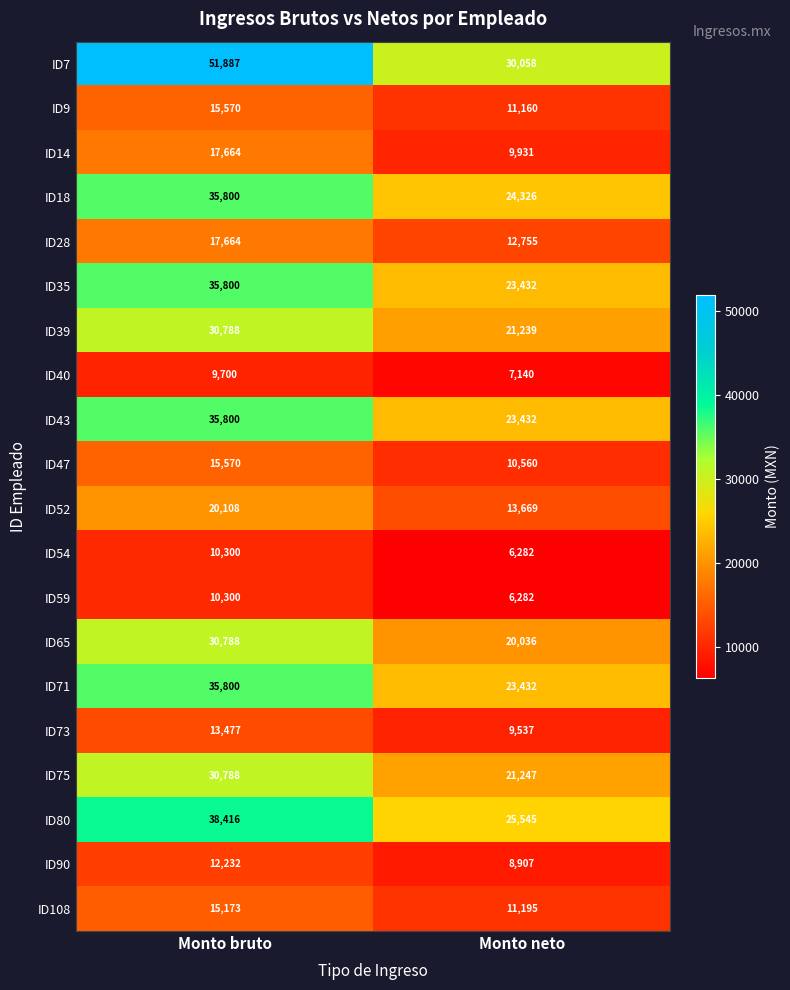

Between Monto bruto and Monto neto, which series saw the biggest shift?

ID7